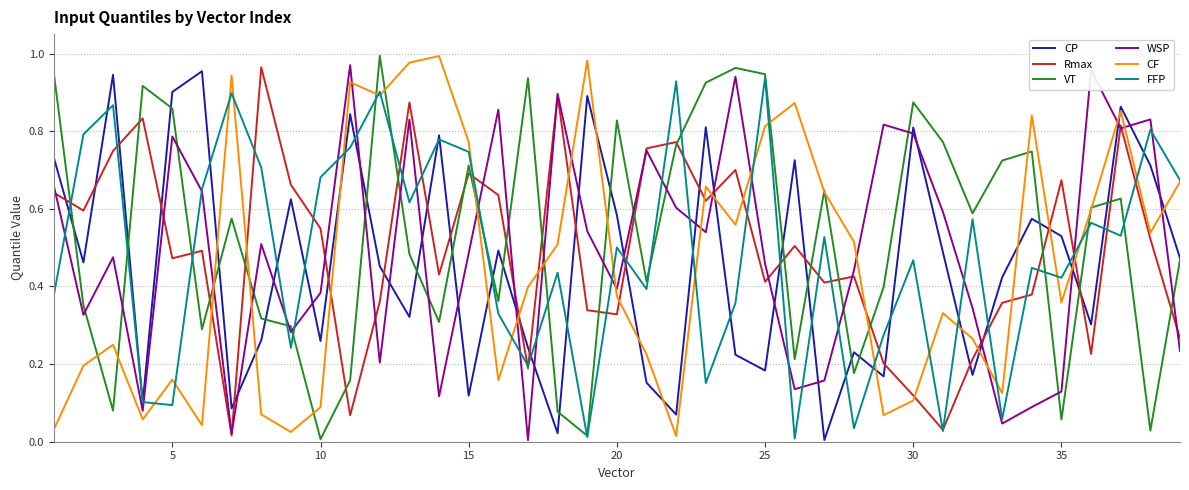

How many interior local valleys does the FFP series have?

13